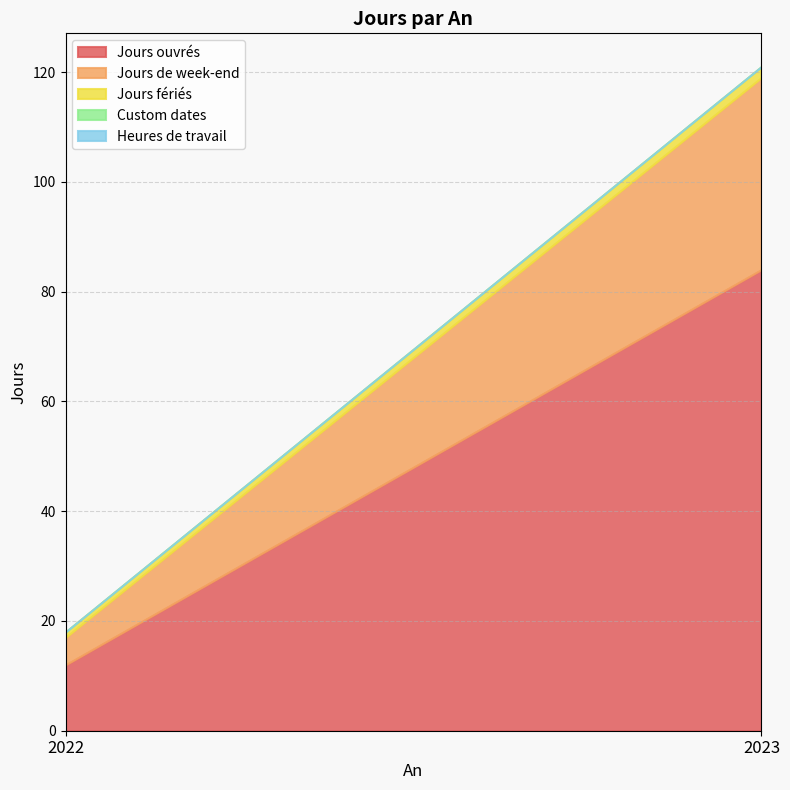

Reading right to left, what are all the values shown in this chart?

Jours ouvrés: 84	12
Jours de week-end: 35	5
Jours fériés: 2	1
Custom dates: 0	0
Heures de travail: 0	0